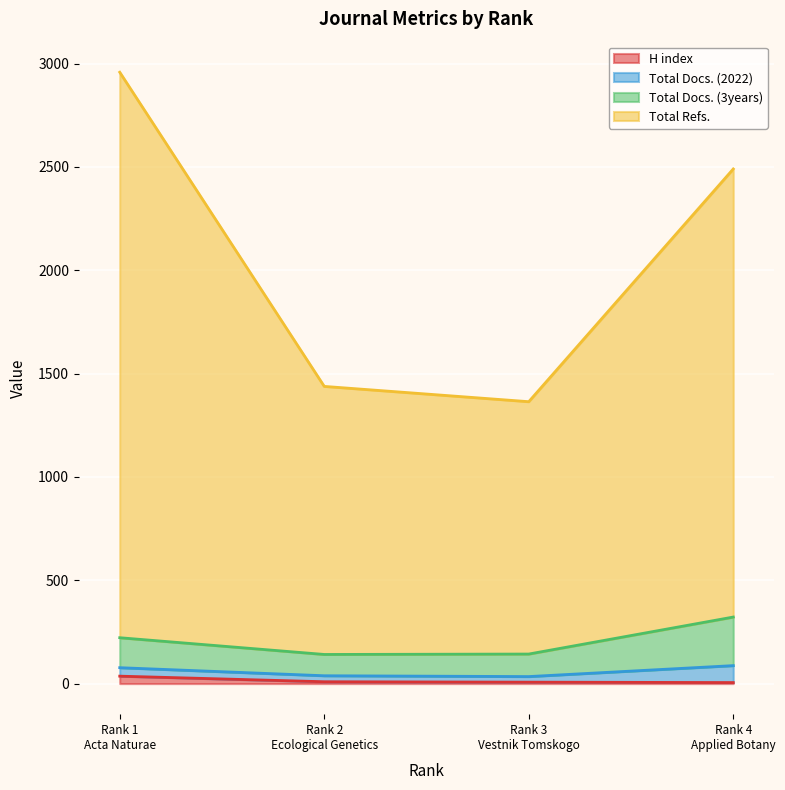

Where does the Total Docs. (3years) series first go above 222?

Rank 4 Applied Botany